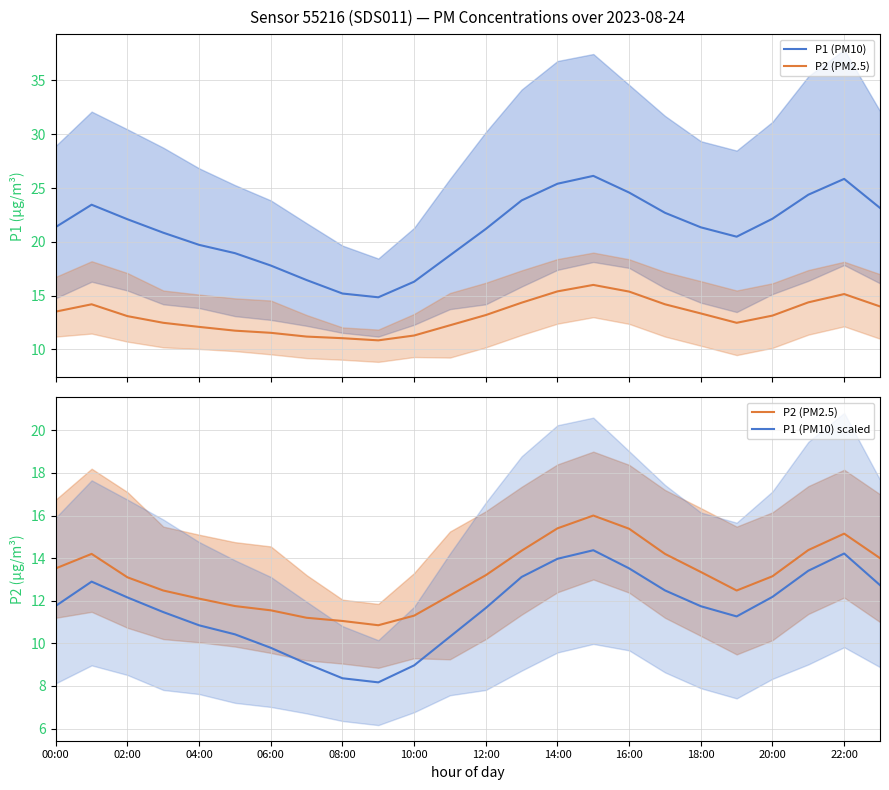

Which series has the widest spread of values?

P1 (PM10)